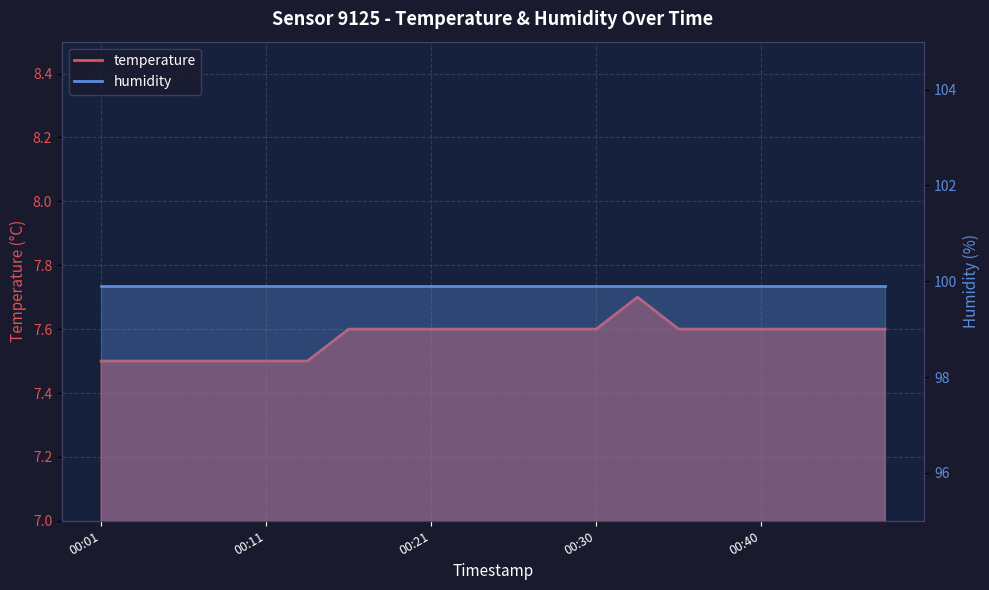

True or false: there are more than 1 points higher than both neighbors.

False